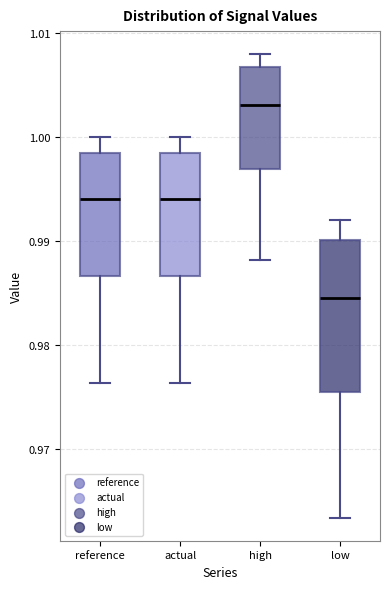

Reading left to right, transcribe this box plot: for each box, give where its median line is, the range the box spans, and where its two whiskers end, as read against the y-axis. The values are not printed on the chart, so give them approximately, as read against the axis.

reference: median 0.994, box 0.987 to 0.999, whiskers 0.976 to 1.000
actual: median 0.994, box 0.987 to 0.999, whiskers 0.976 to 1.000
high: median 1.003, box 0.997 to 1.007, whiskers 0.988 to 1.008
low: median 0.984, box 0.975 to 0.990, whiskers 0.963 to 0.992